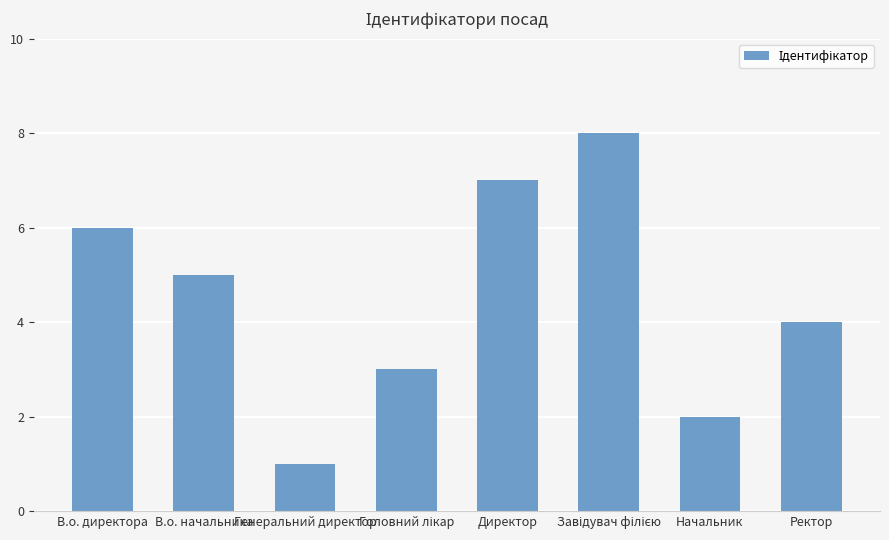

How many bars are there in total?

8